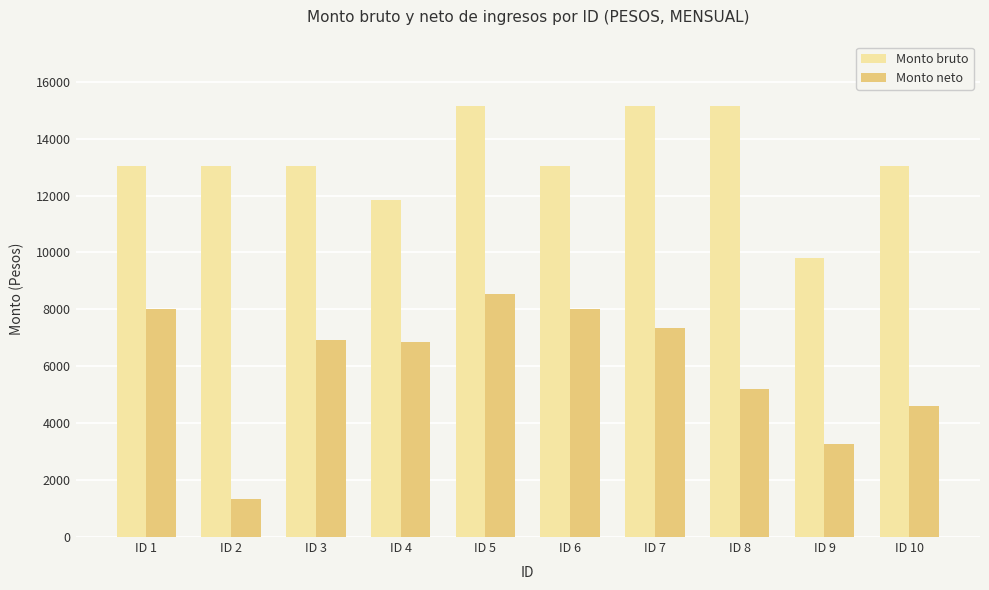

What is the difference between the maximum and minimum values in the Monto neto series?

7193.4